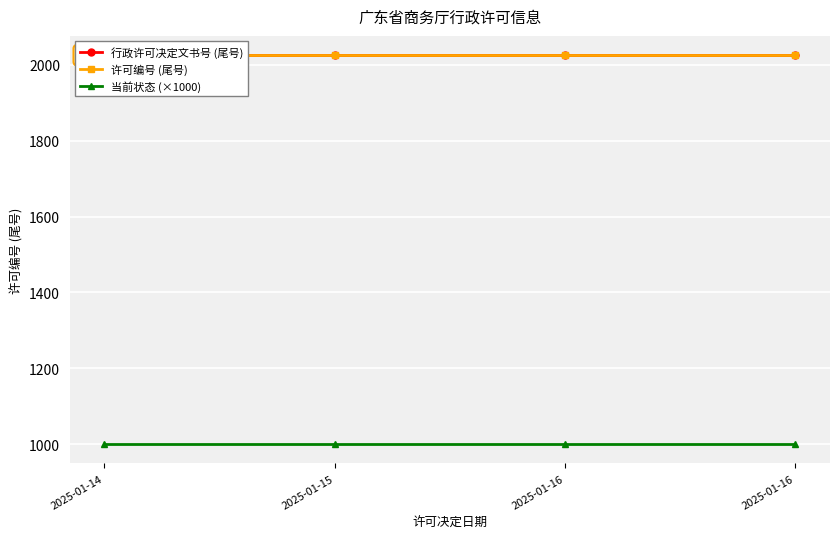

True or false: 当前状态 (×1000) and 许可编号 (尾号) intersect in this chart.

False